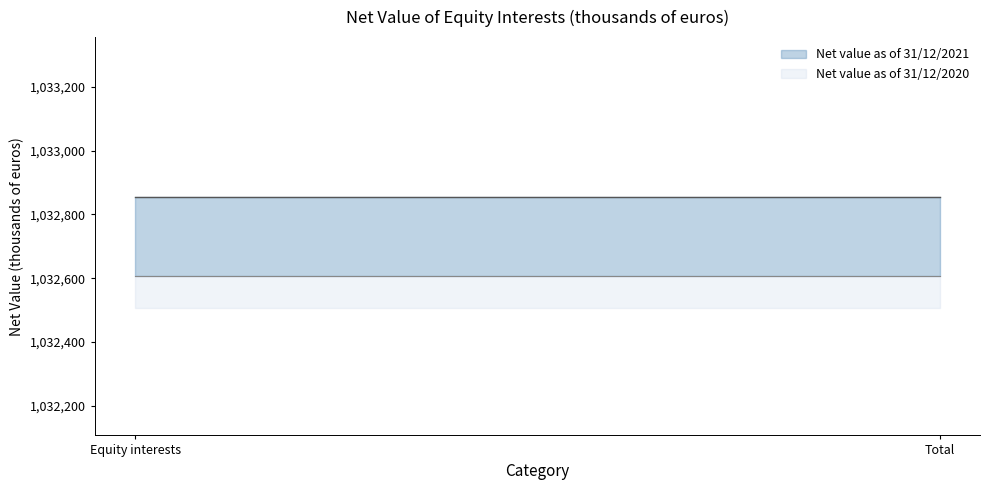

Which label corresponds to the largest value in the chart?

Equity interests